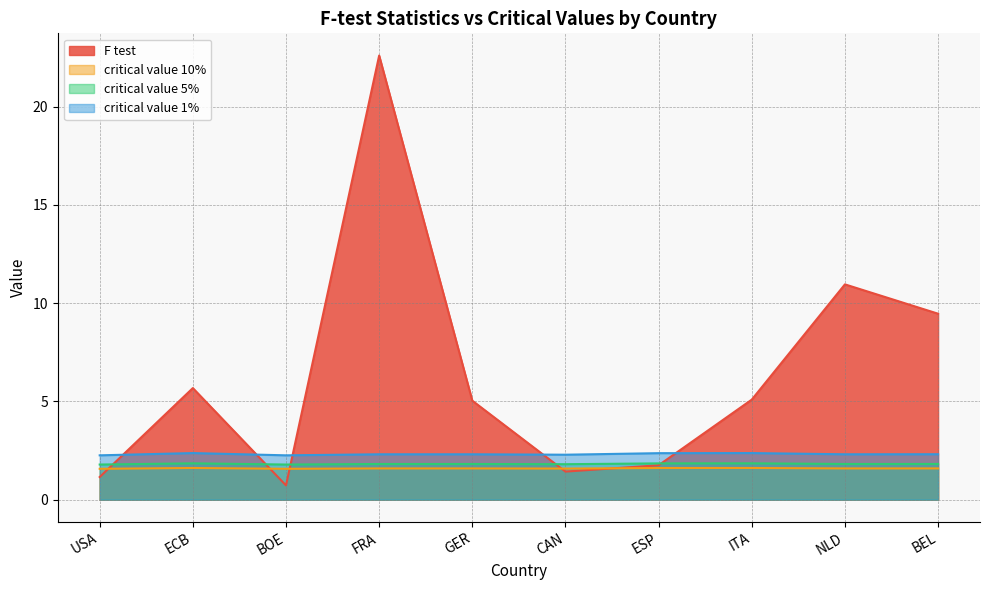

Reading left to right, transcribe all the data shown in this chart.

F test: 1.2	5.7	0.7	22.6	5.0	1.4	1.7	5.1	11.0	9.5
critical value 10%: 1.6	1.6	1.6	1.6	1.6	1.6	1.6	1.6	1.6	1.6
critical value 5%: 1.8	1.8	1.8	1.8	1.8	1.8	1.8	1.8	1.8	1.8
critical value 1%: 2.3	2.4	2.3	2.3	2.3	2.3	2.4	2.4	2.3	2.3